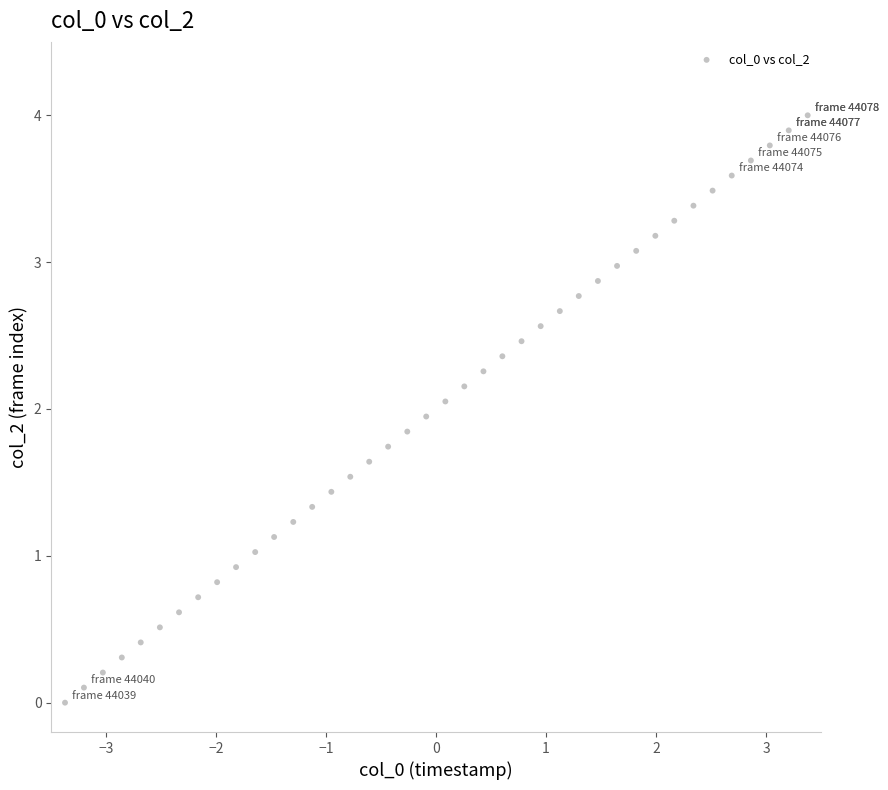

What is the range of Y values (max minus min)?

4.0